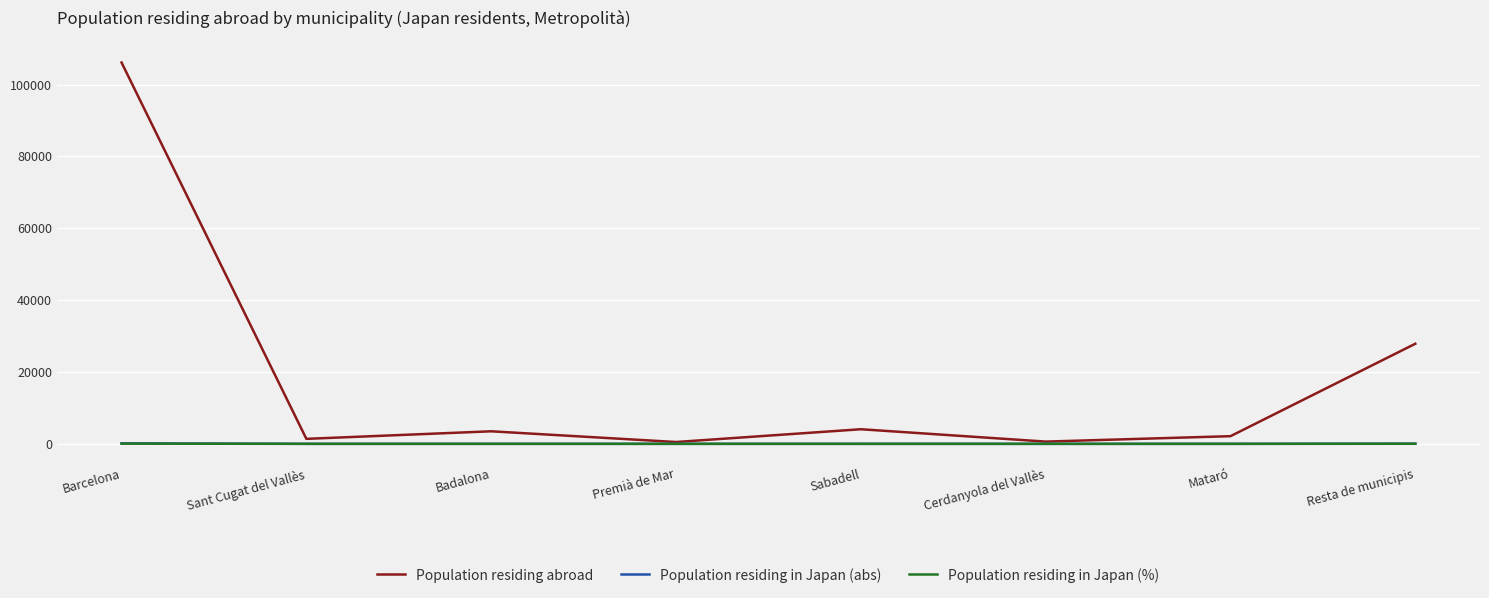

What is the greatest value displayed?

106129.0